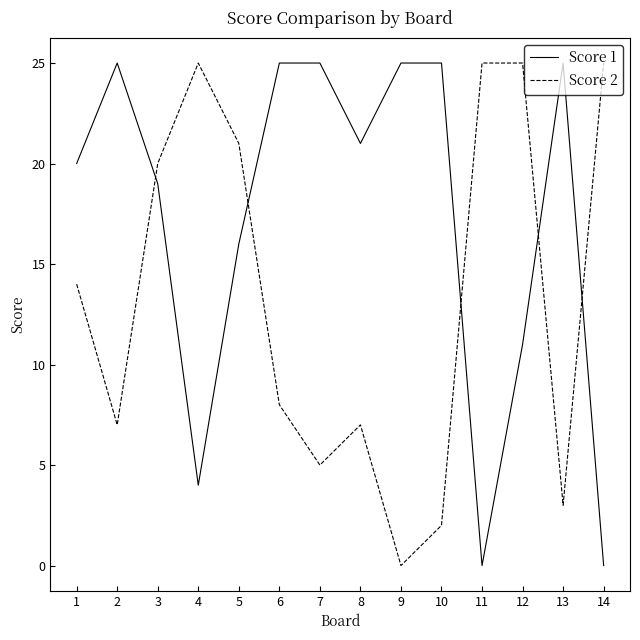

The Score 2 series shows 41 at 14. True or false?

False